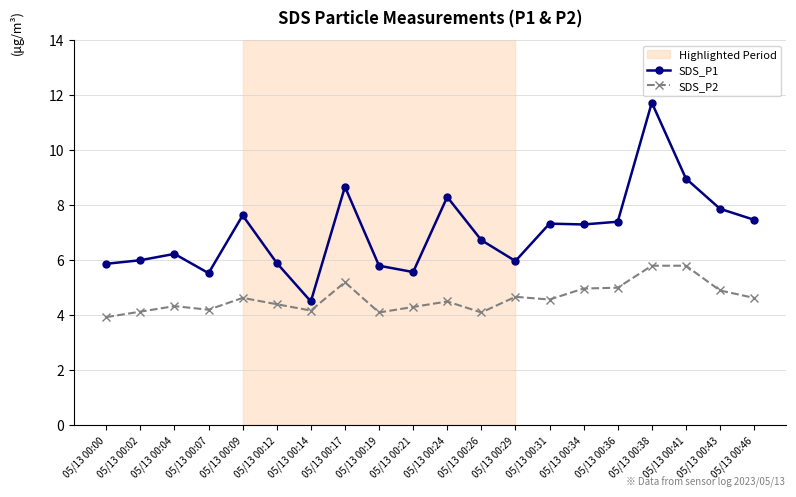

At which category does SDS_P2 reach its first local peak?

05/13 00:04